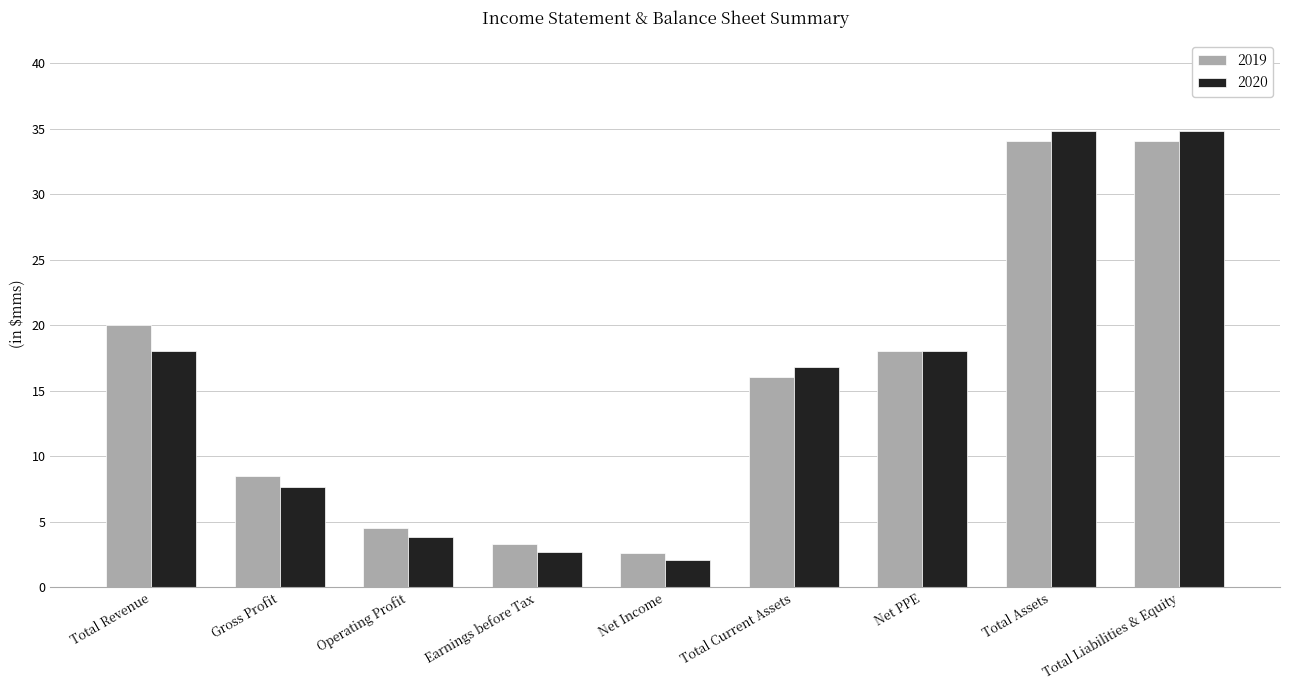

How many bars are there in total?

18